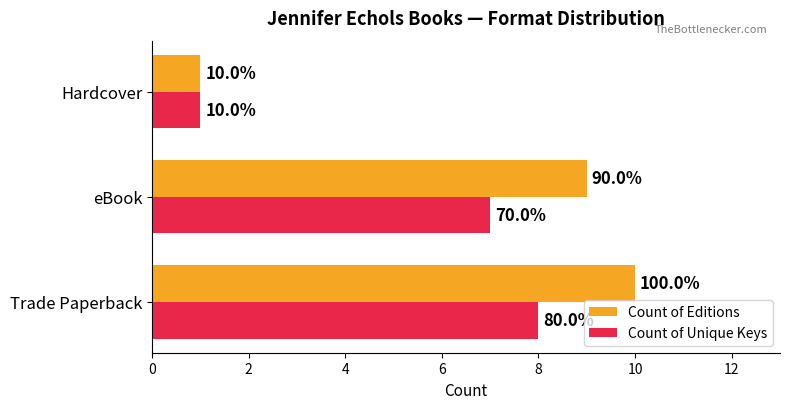

What are all the series names shown in the legend?

Count of Editions, Count of Unique Keys